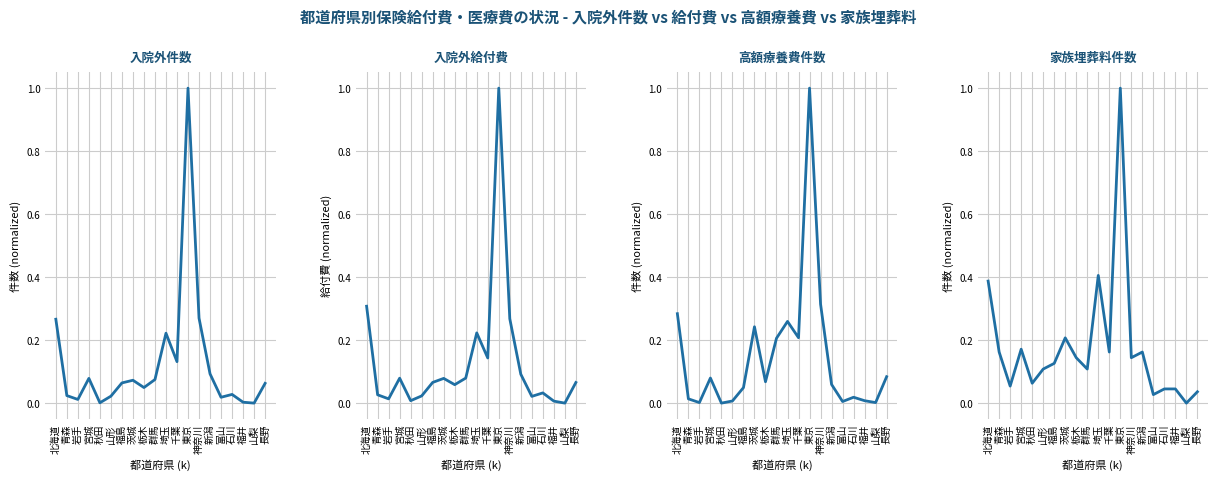

How many values in the 高額療養費件数 series exceed 0?

19